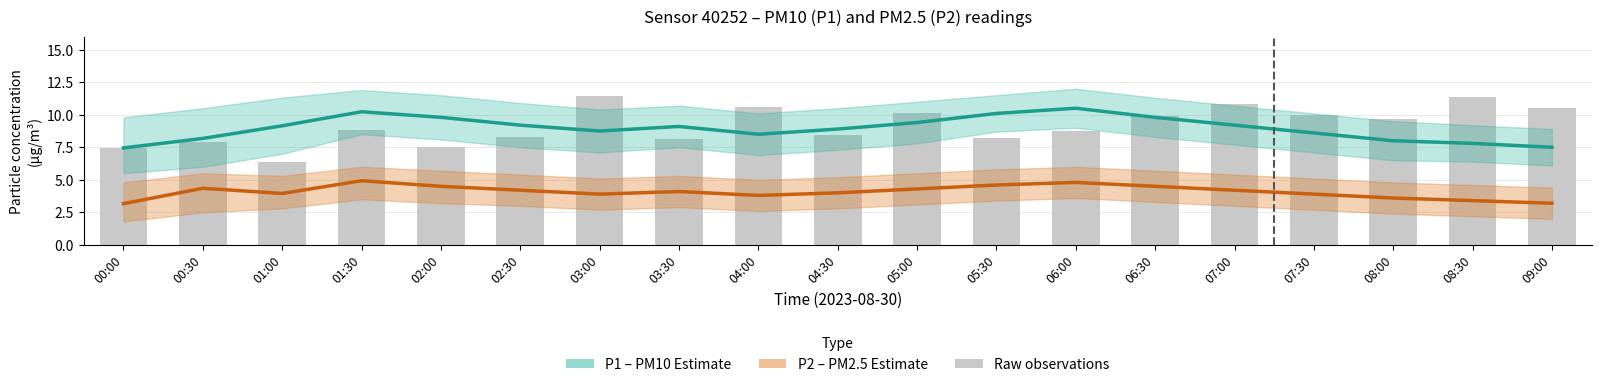

How many values in the P1 (PM10 Estimate) series are below 9?

9